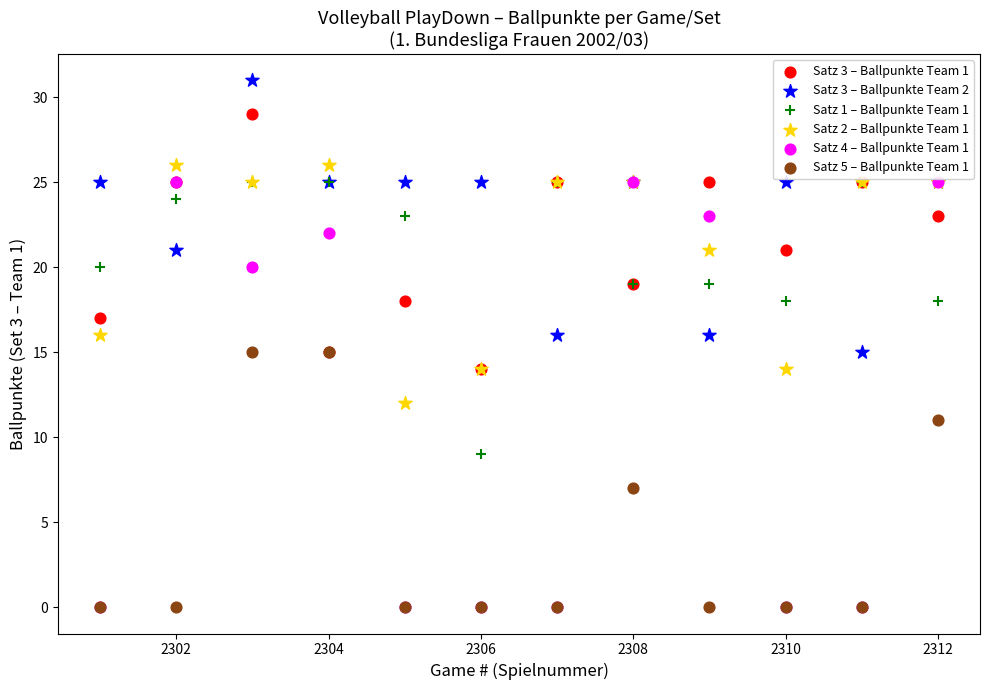

What are all the series names shown in the legend?

Satz 3 – Ballpunkte Team 1, Satz 3 – Ballpunkte Team 2, Satz 1 – Ballpunkte Team 1, Satz 2 – Ballpunkte Team 1, Satz 4 – Ballpunkte Team 1, Satz 5 – Ballpunkte Team 1